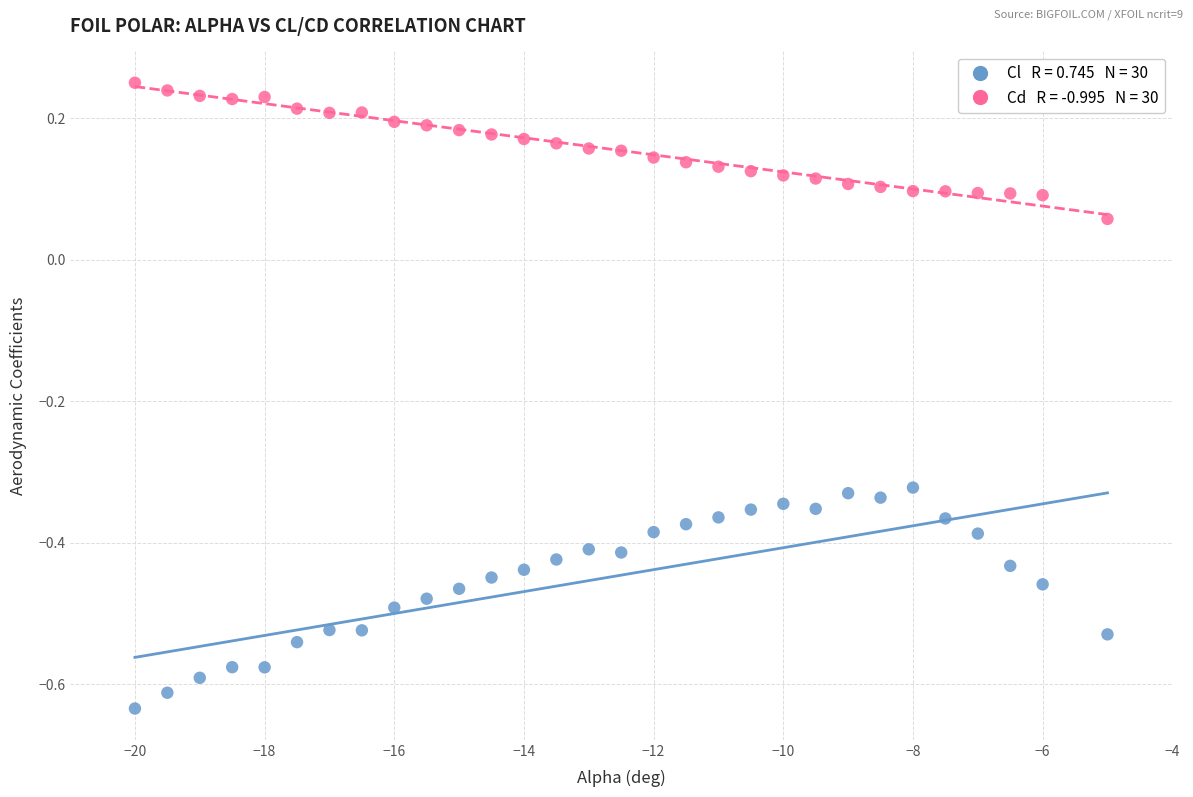

Across all data points, what is the range of Y values (max minus min)?

0.9